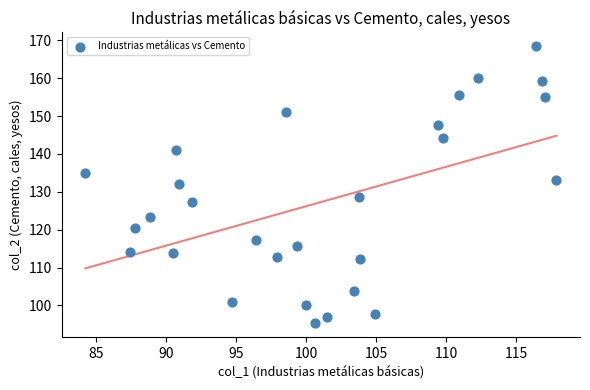

What is the range of Y values (max minus min)?

73.2